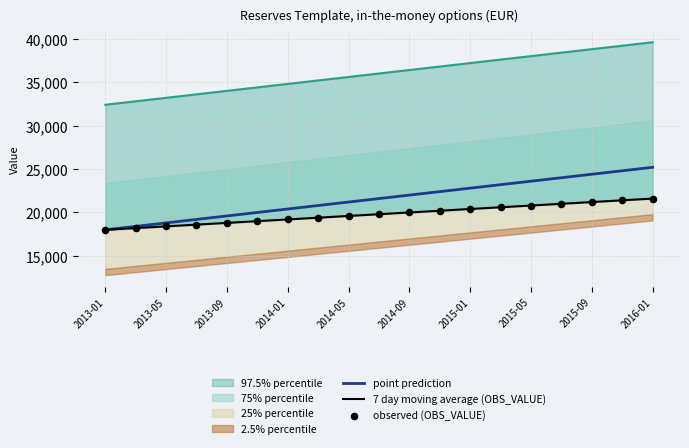

What is the lowest value of the point prediction series?

18000